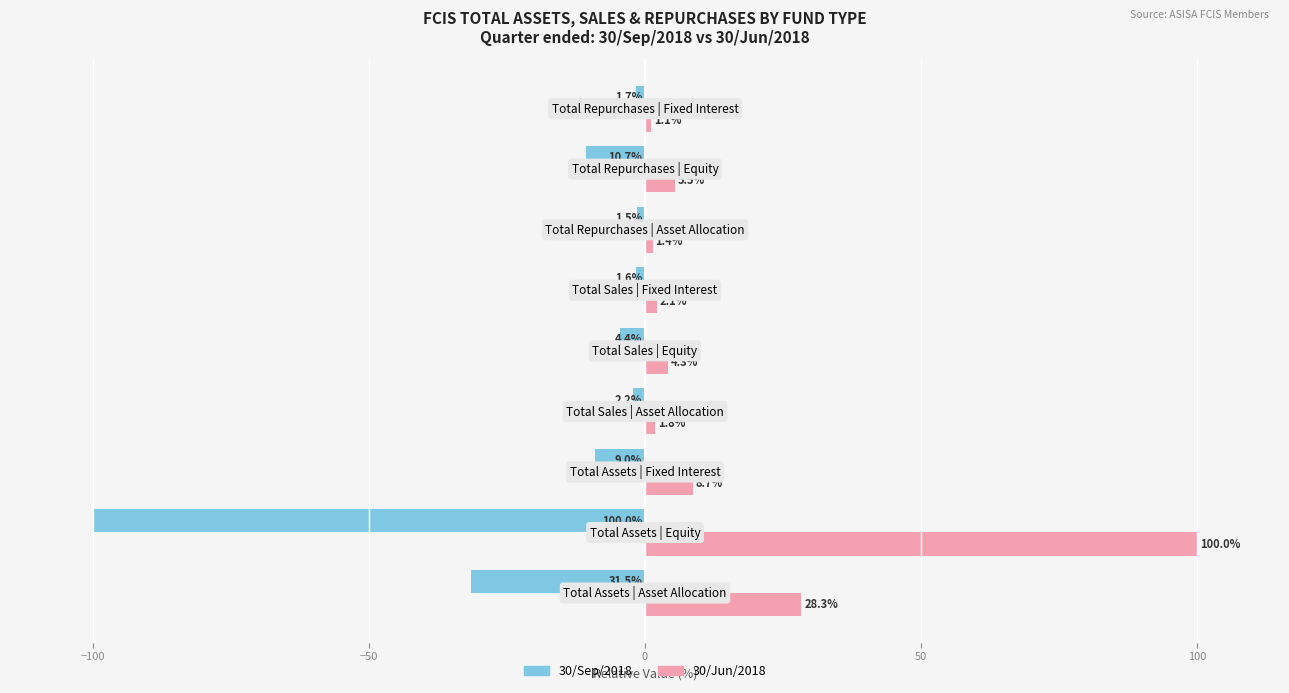

What is the maximum value shown in the chart?

100.0